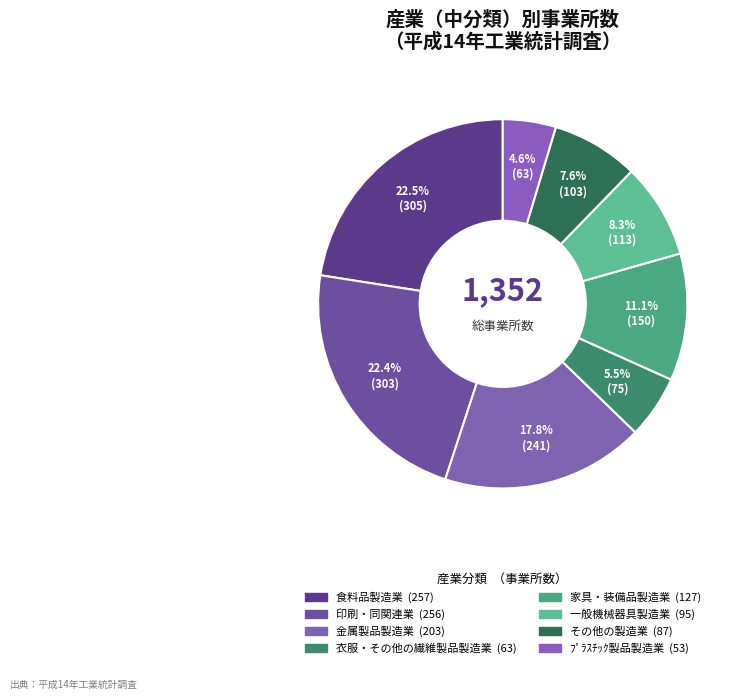

How many segments does this pie chart have?

8